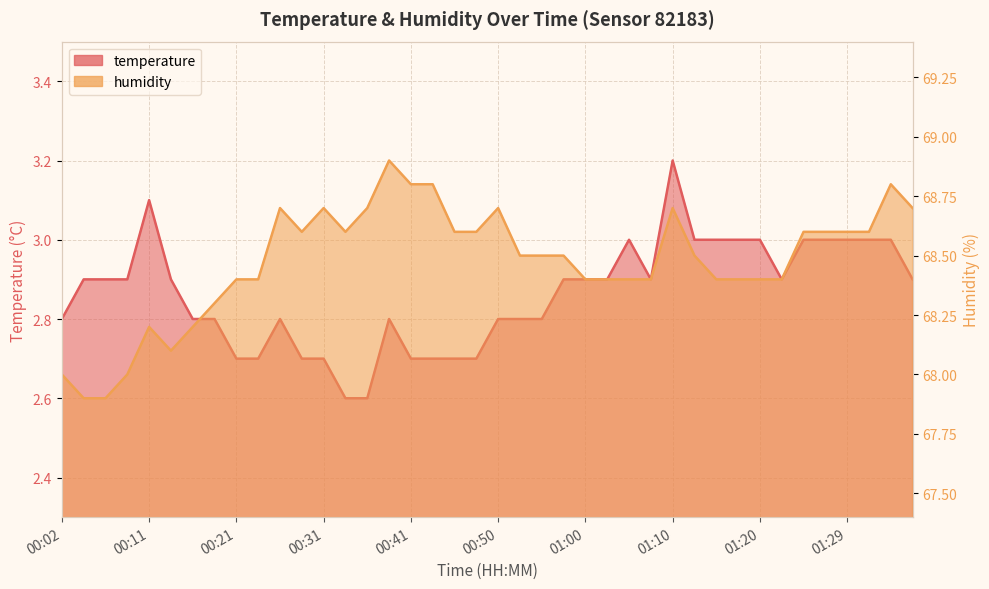

Rank the categories by humidity value from highest to lowest.

00:38, 00:41, 00:43, 01:34, 00:26, 00:31, 00:36, 00:50, 01:10, 01:37, 00:28, 00:33, 00:45, 00:48, 01:25, 01:27, 01:29, 01:32, 00:53, 00:55, 00:58, 01:12, 00:21, 00:24, 01:00, 01:02, 01:05, 01:07, 01:15, 01:17, 01:20, 01:22, 00:19, 00:11, 00:16, 00:14, 00:02, 00:09, 00:04, 00:06